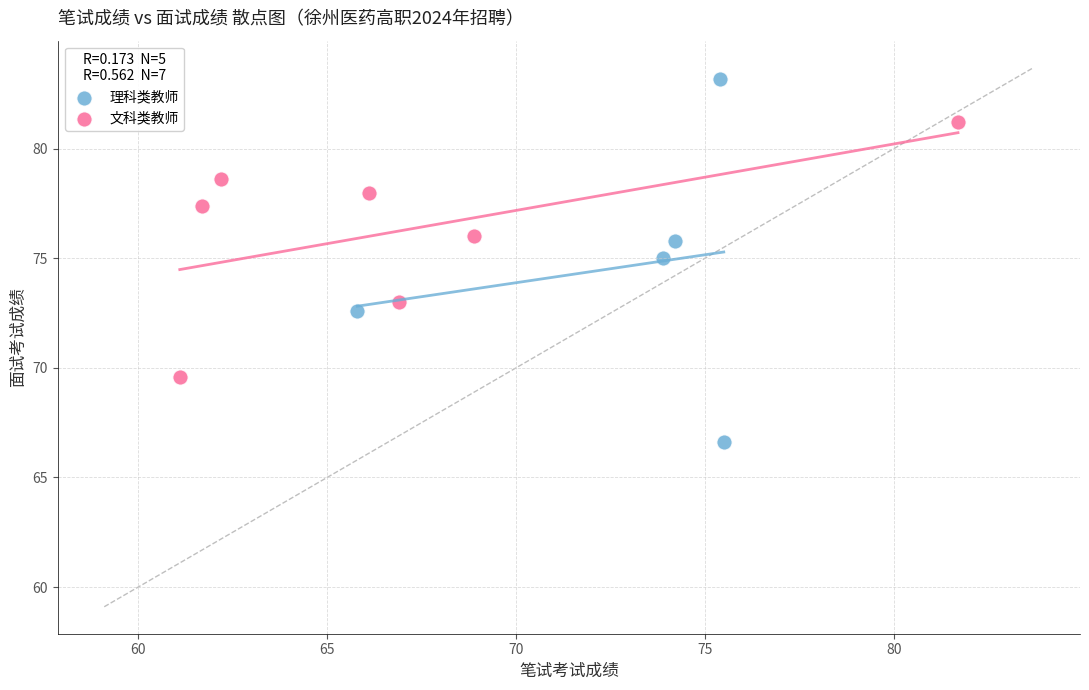

Which series reaches the minimum Y coordinate?

理科类教师